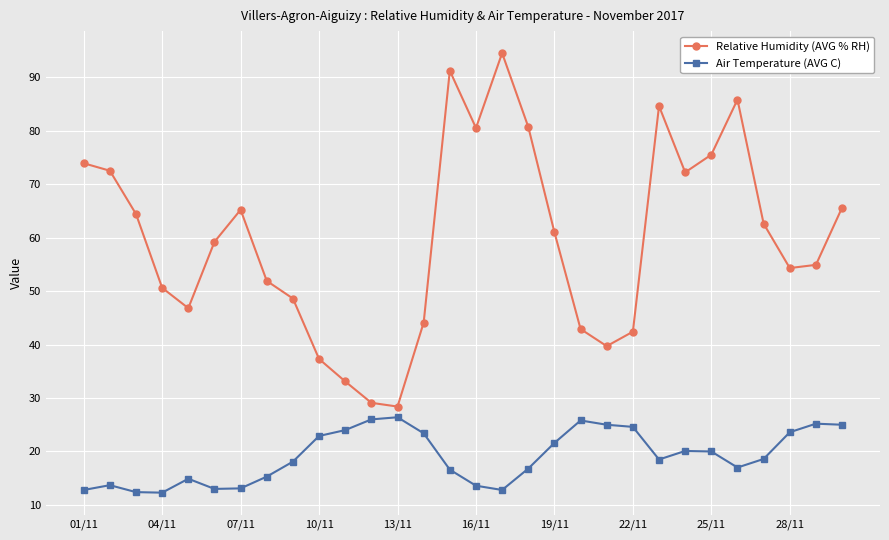

What is the minimum value shown in the chart?

12.3